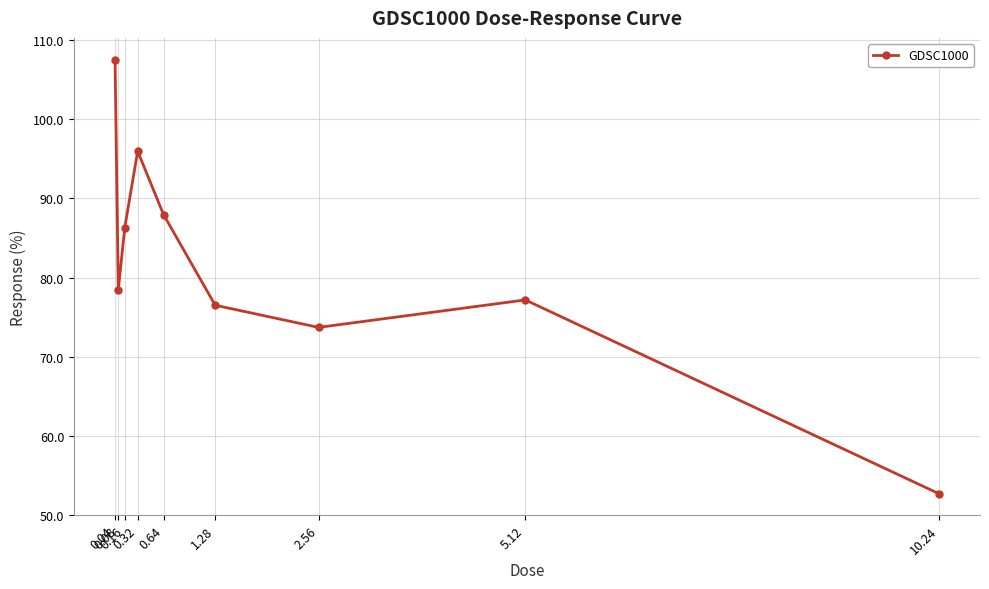

Between 1.28 and 10.24, which is larger?

1.28